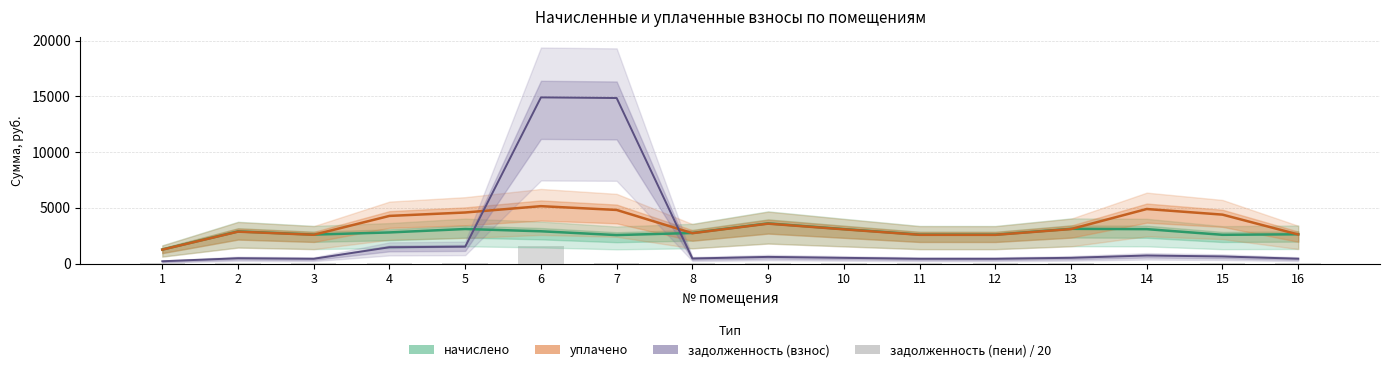

Which category has the lowest value across all series?

14